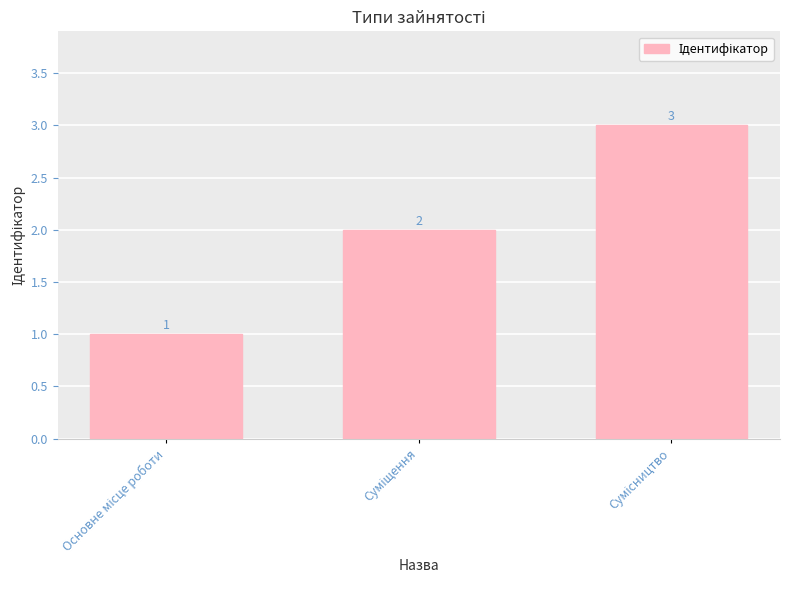

How many bars are there in total?

3